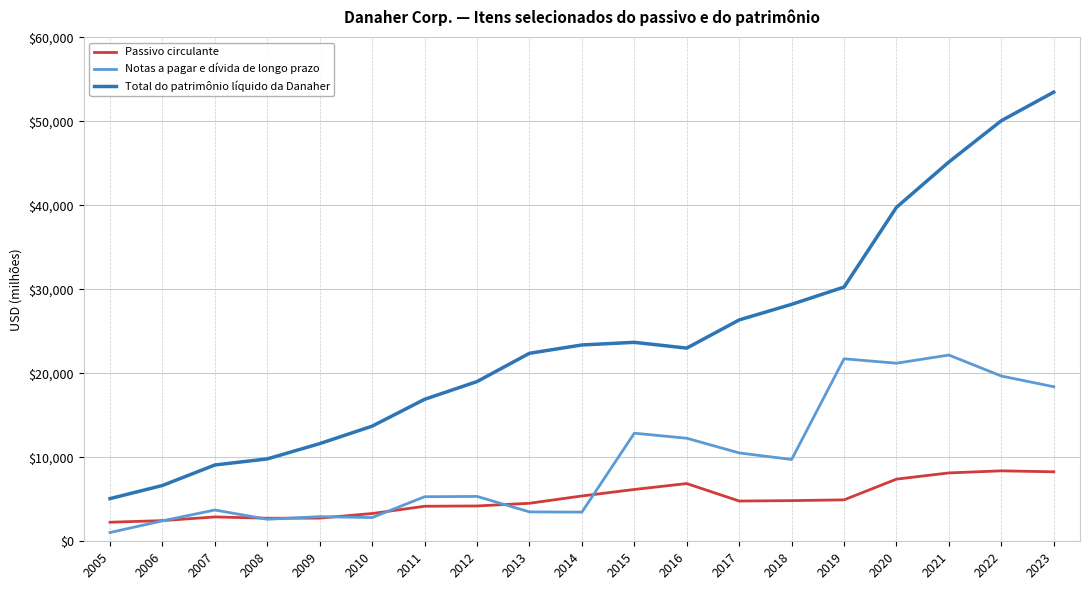

Which series has the widest spread of values?

Total do patrimônio líquido da Danaher